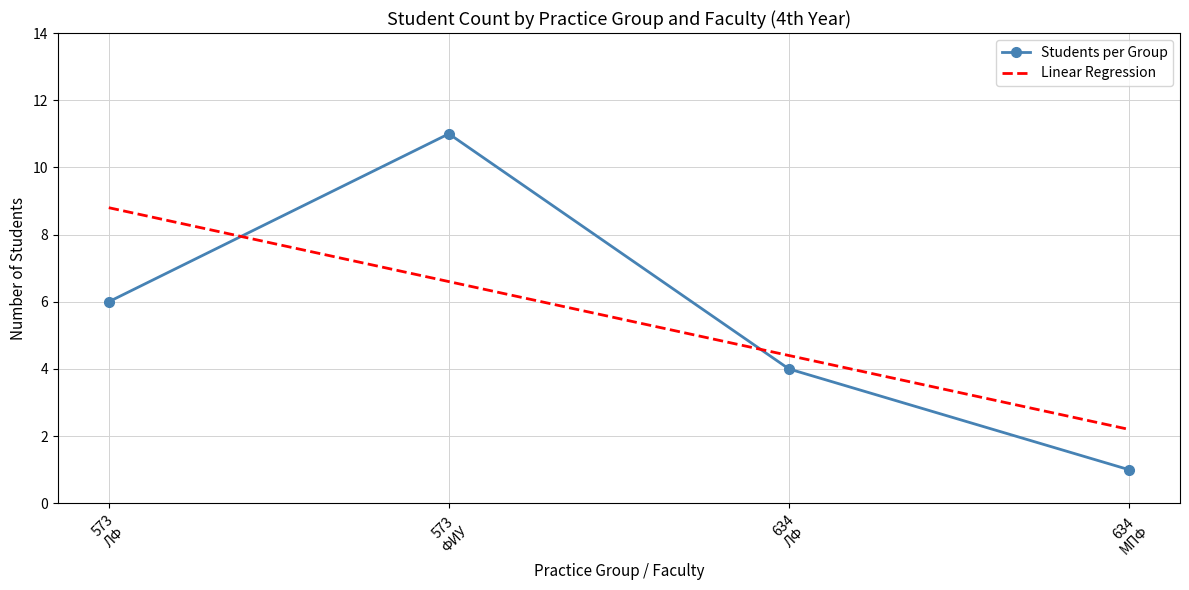

List the series in order of their peak value, lowest first.

Linear Regression, Students per Group